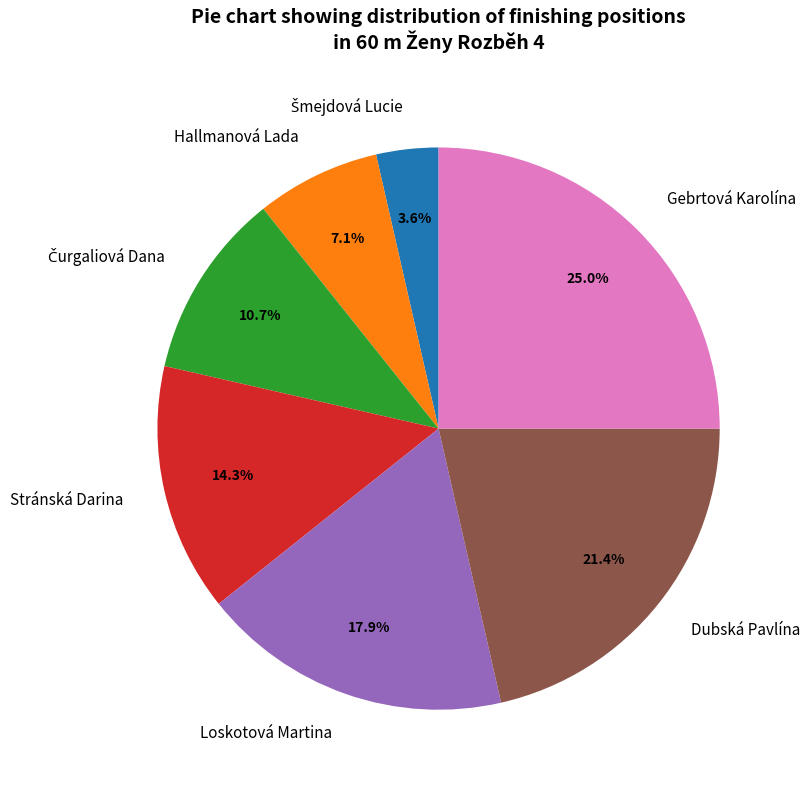

The Stránská Darina slice represents 26% of the pie. True or false?

False